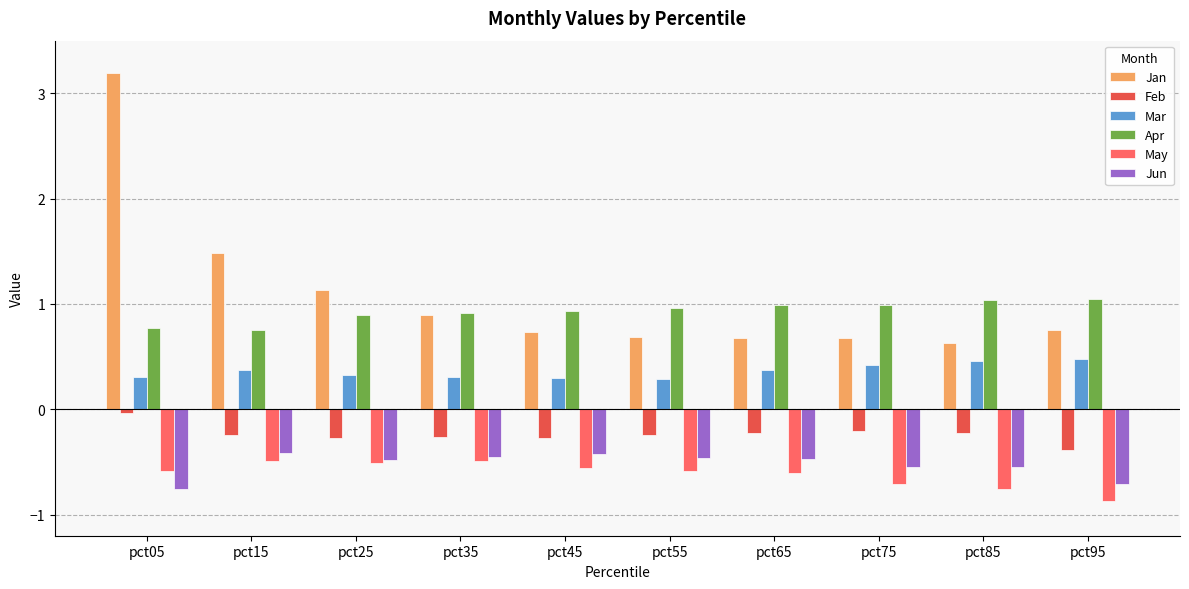

What is the sum of all Jan values?

10.9